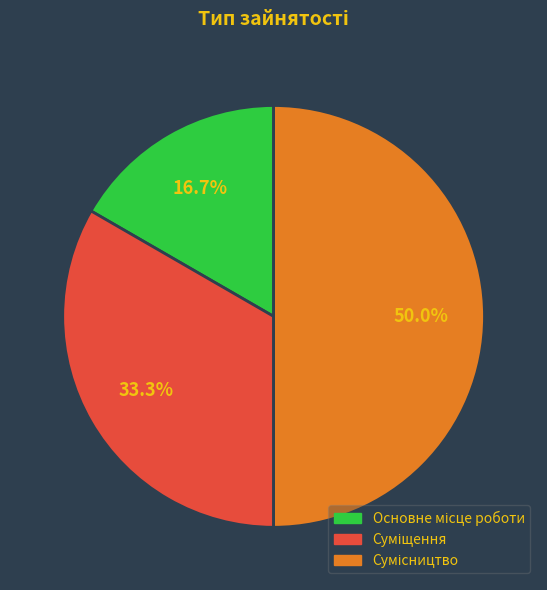

To the nearest percent, what is the difference between the largest and smallest slice percentages?

33%